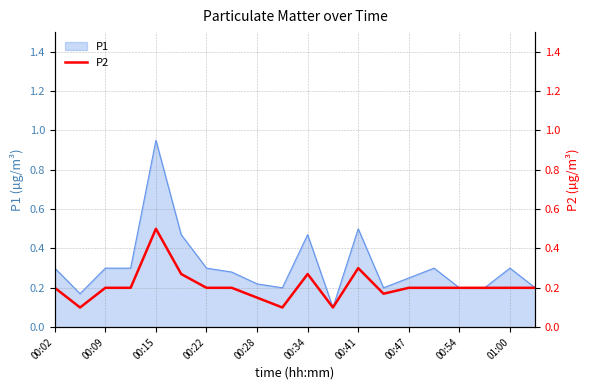

At which label does P1 reach its peak?

00:15